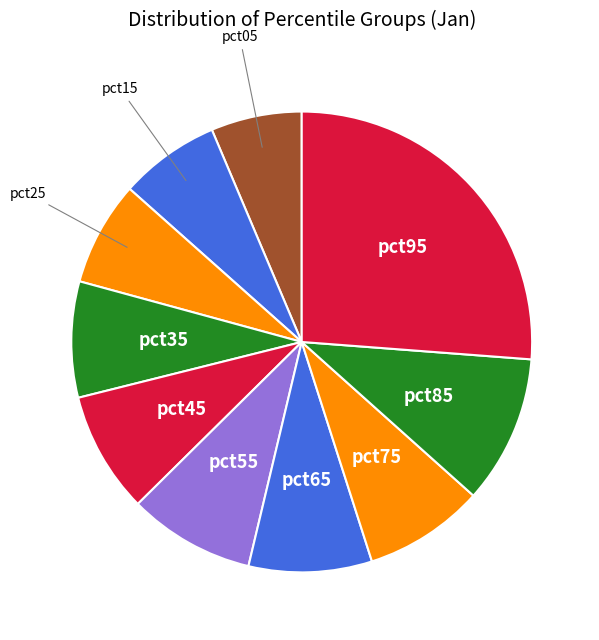

How many segments does this pie chart have?

10